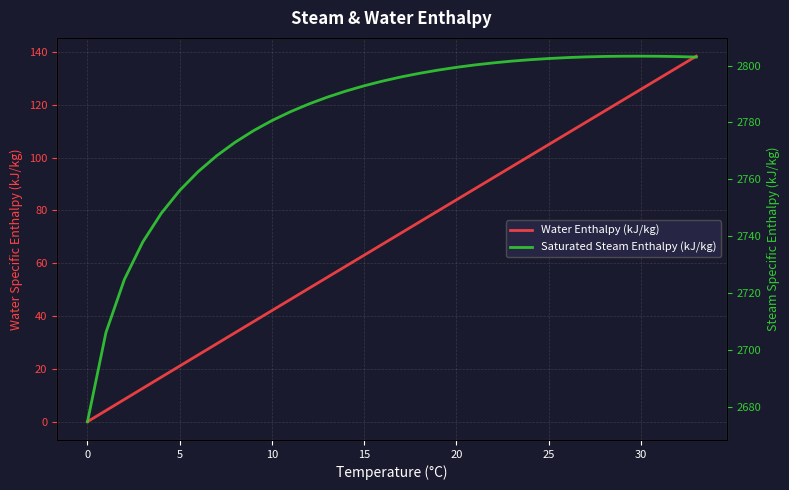

At which category is the sum across all series the highest?

33